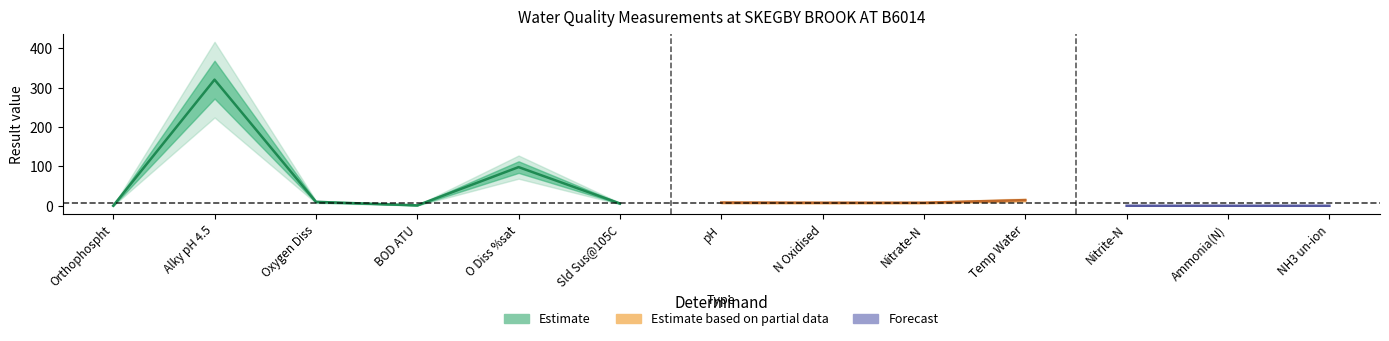

What is the value of the 8th point from the left?

7.7